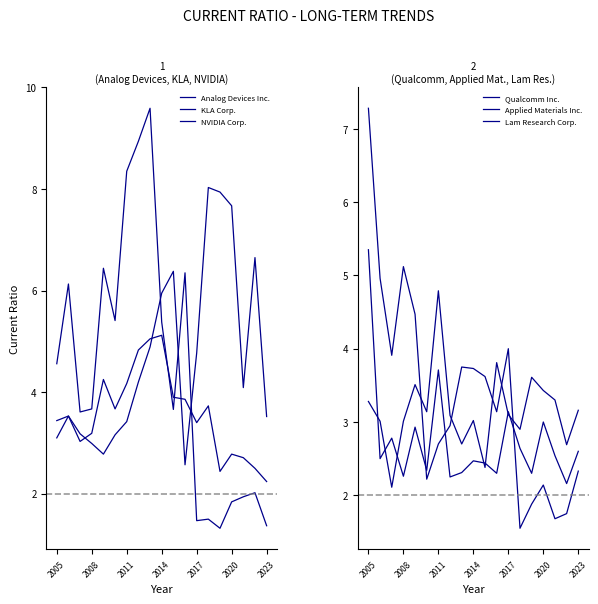

Where is Qualcomm Inc. nearest to the value 4?

2017